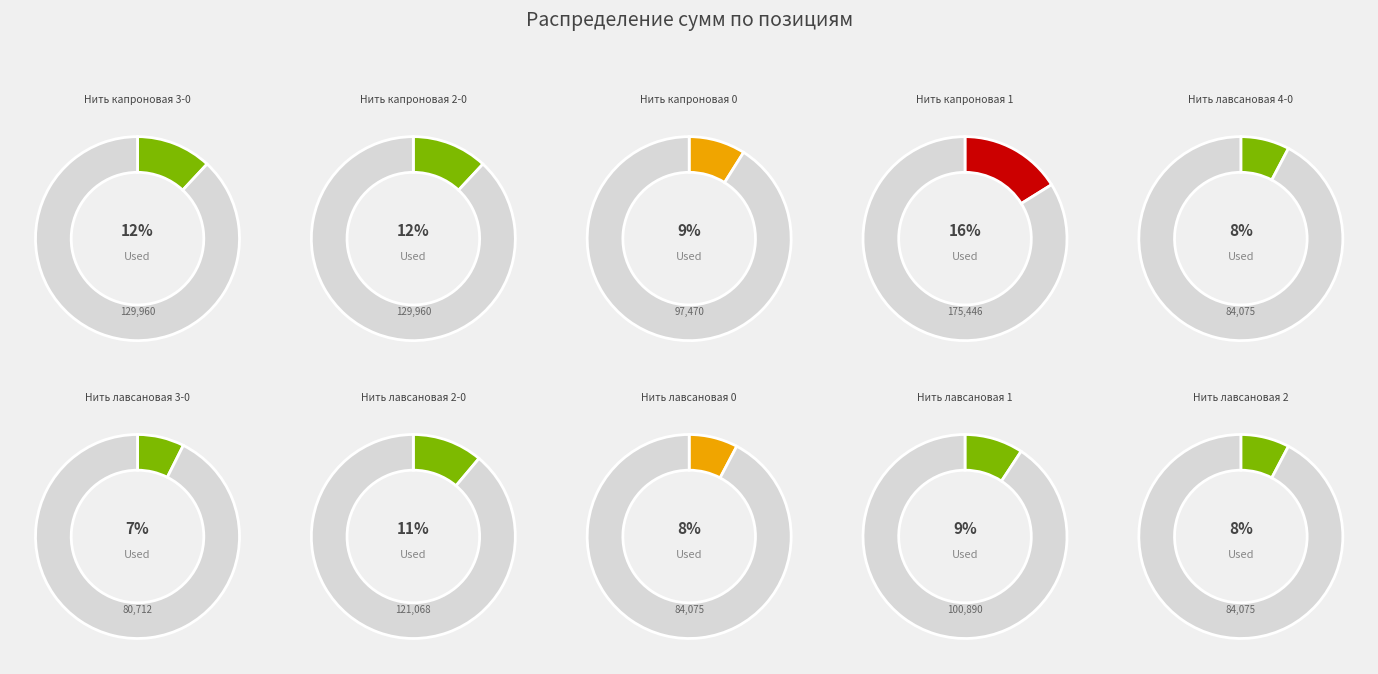

The Нить лавсановая 0 slice represents 1% of the pie. True or false?

False